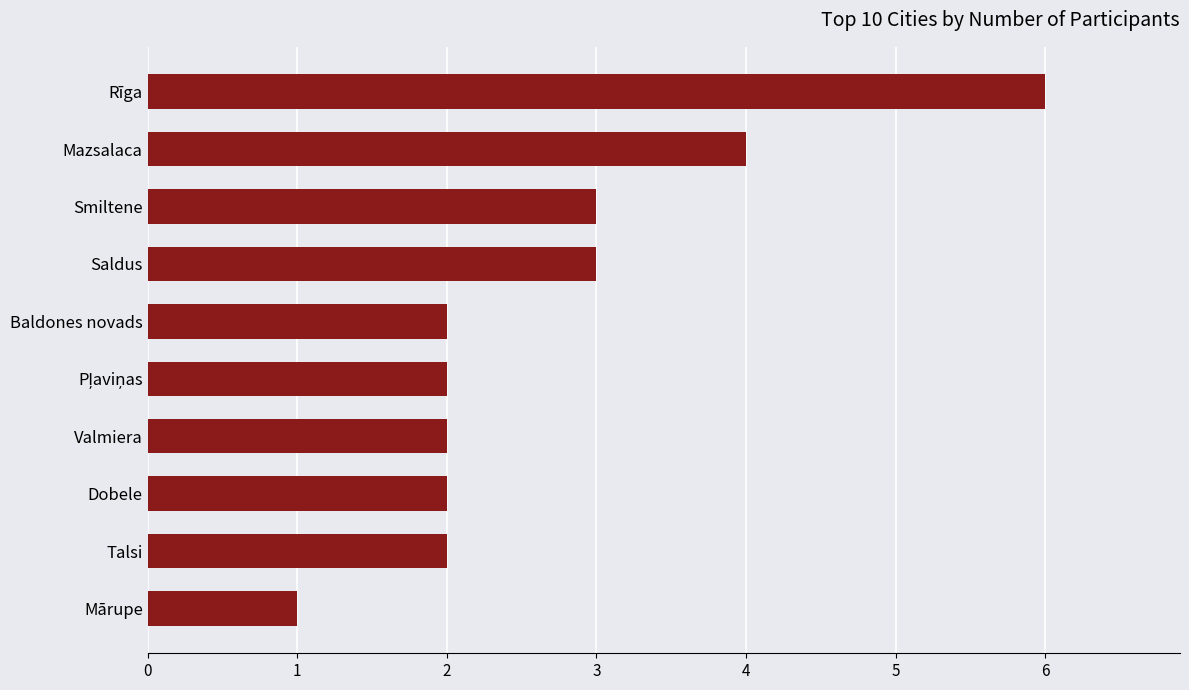

What is the approximate value at Rīga?

6